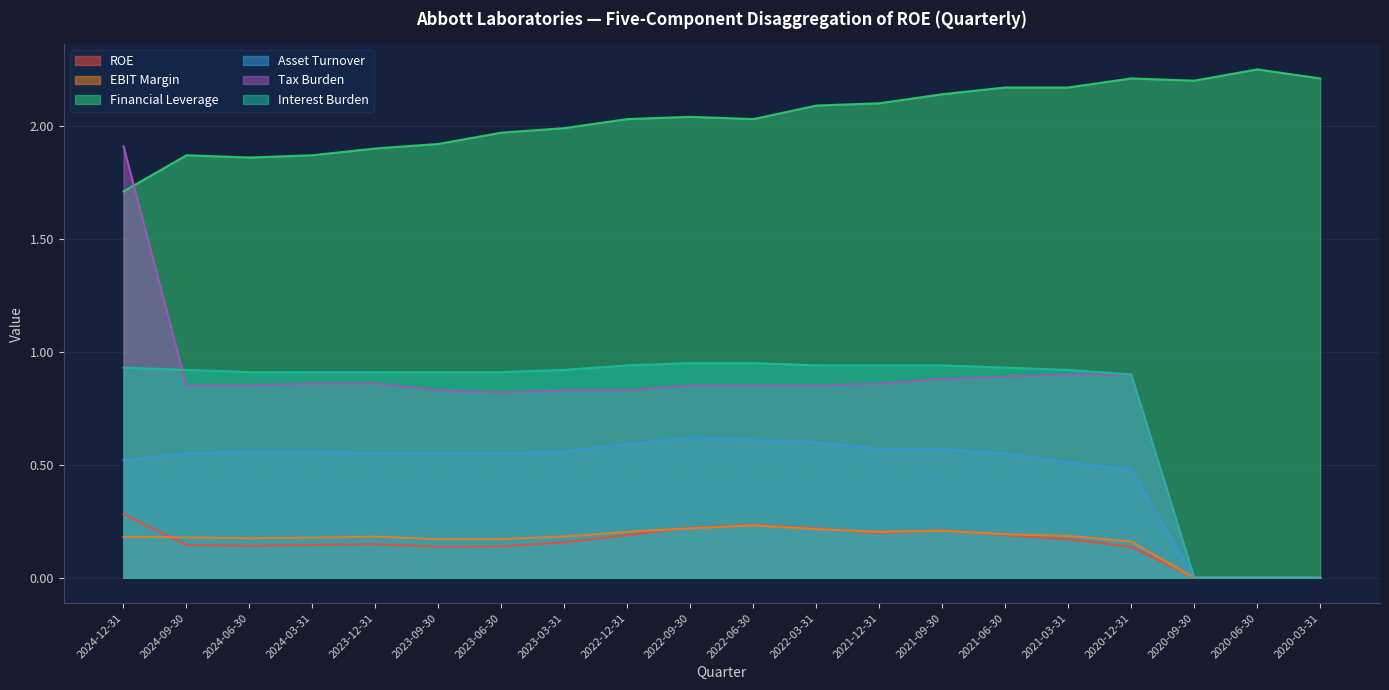

What is the difference between the maximum and minimum values in the Financial Leverage series?

0.5